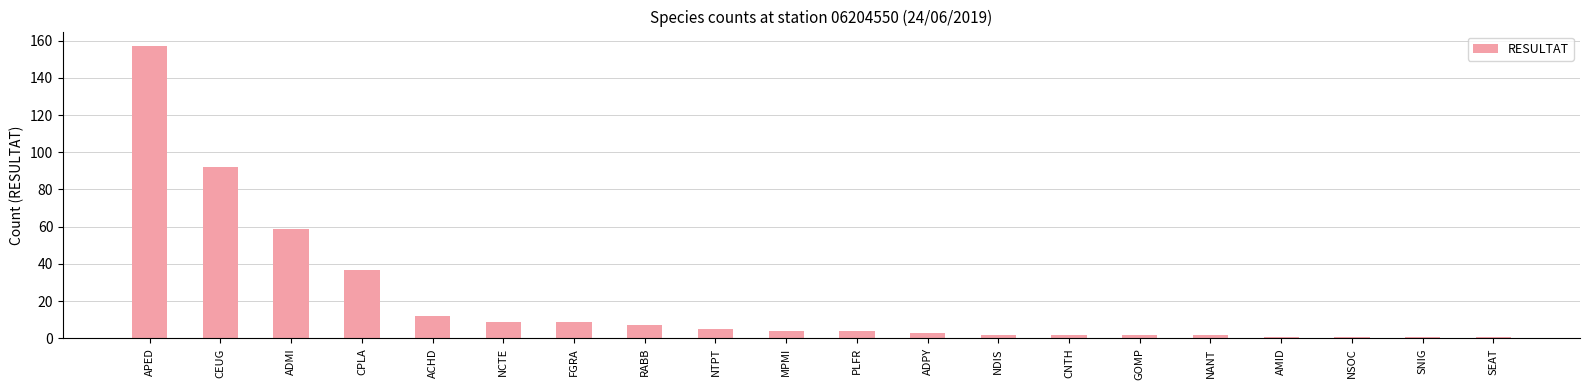

What is the sum of all values?

410